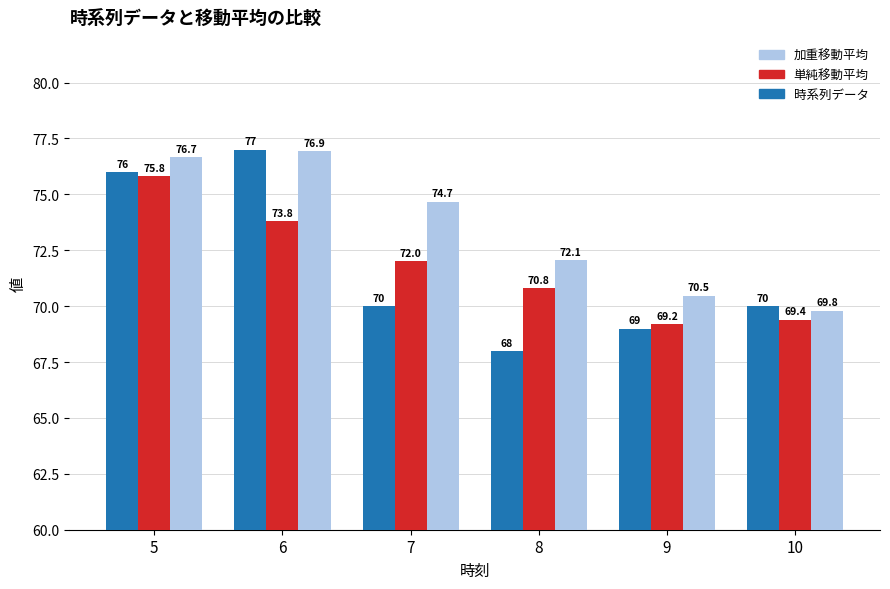

Between 6 and 7, which series saw the biggest shift?

時系列データ